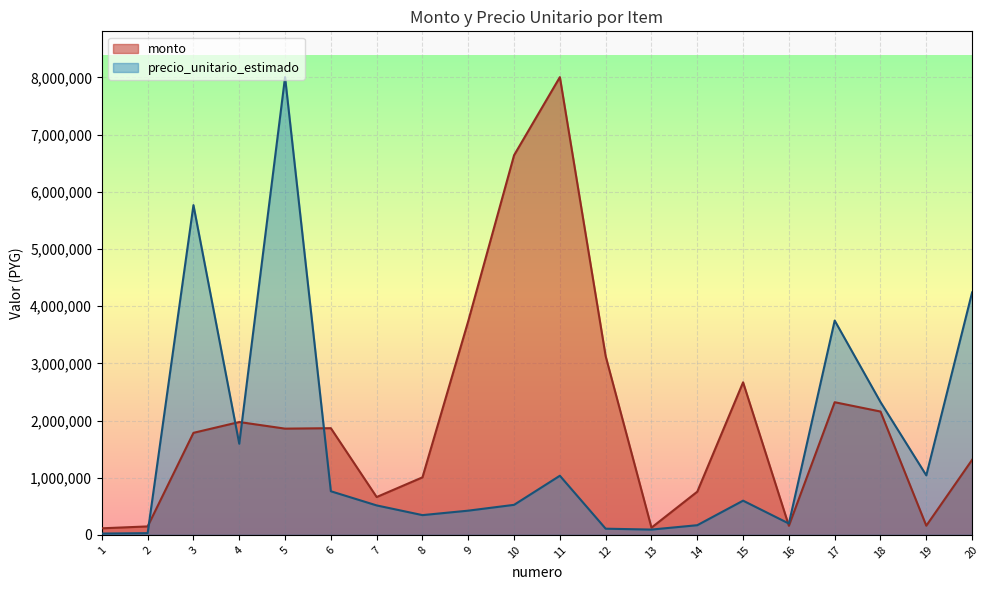

At which category is the sum across all series the highest?

5